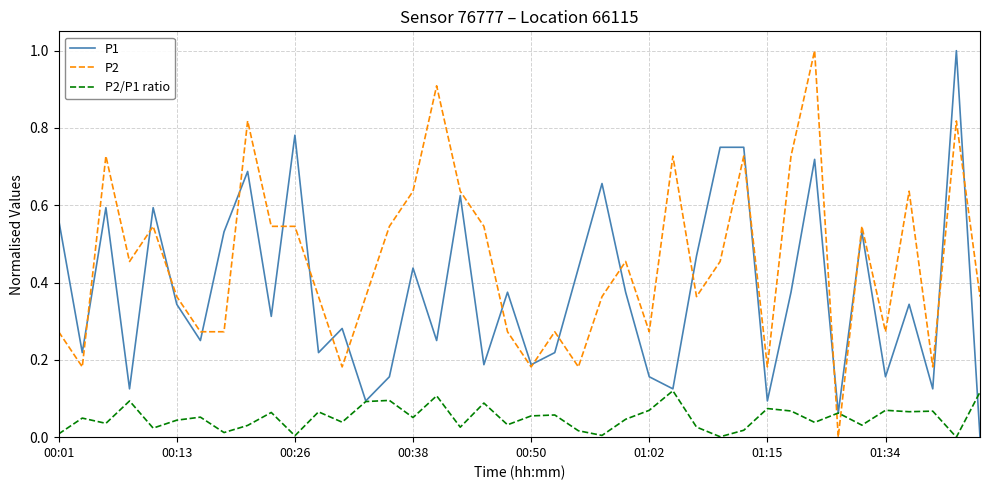

Rank the series by their average value, from highest to lowest.

P2, P1, P2/P1 ratio